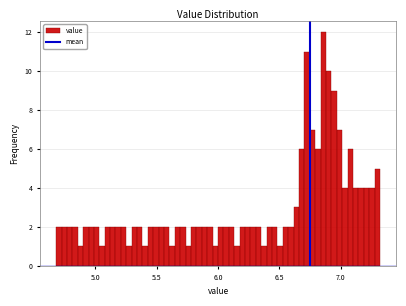

Read against the x-axis, roughly where is the centre of the tallest bar?

6.85